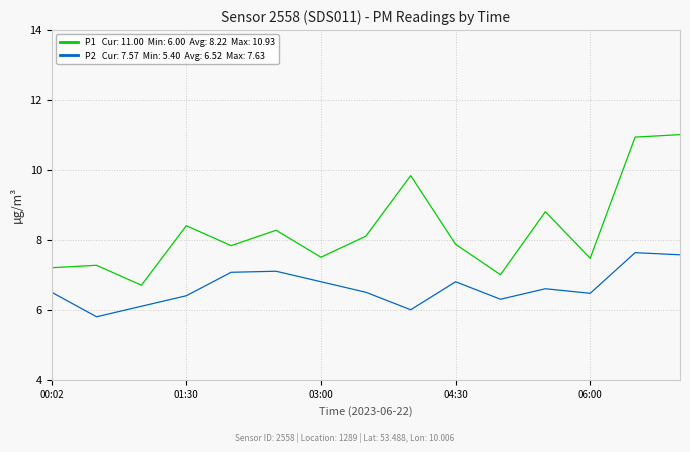

What is the minimum value shown in the chart?

5.8